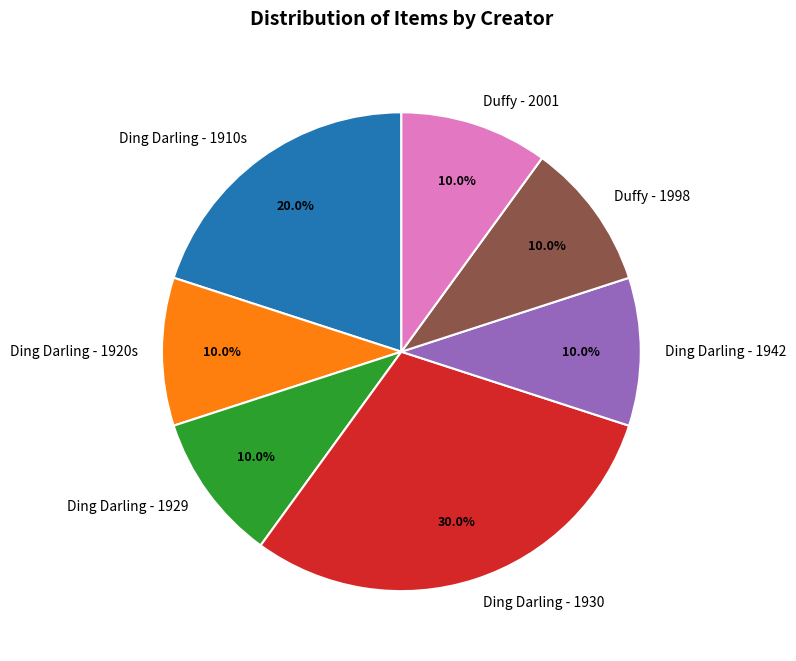

Which slice is the largest?

Ding Darling - 1930